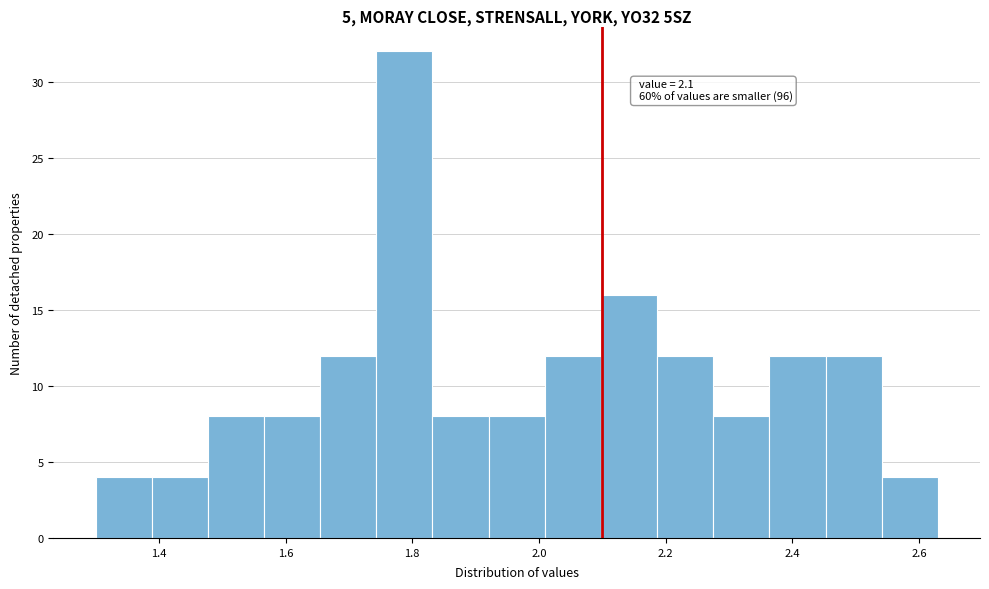

Over which range of the x-axis is the bar tallest?

1.74 to 1.84